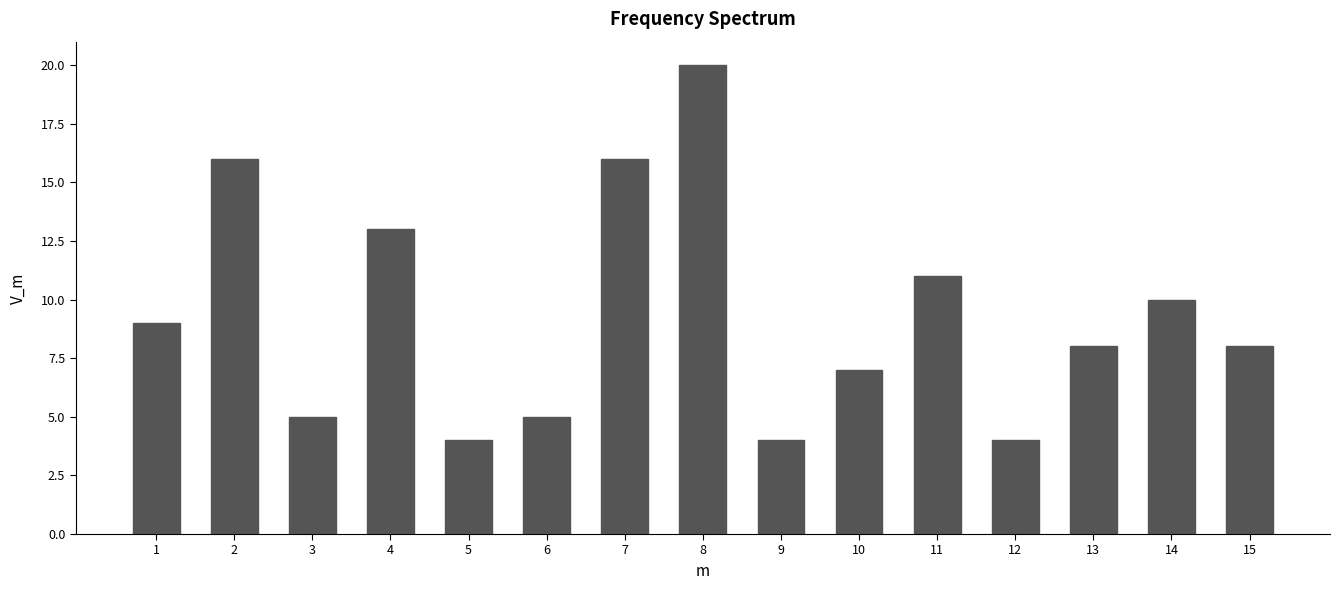

Reading left to right, extract all data points from this chart.

1=9	2=16	3=5	4=13	5=4	6=5	7=16	8=20	9=4	10=7	11=11	12=4	13=8	14=10	15=8